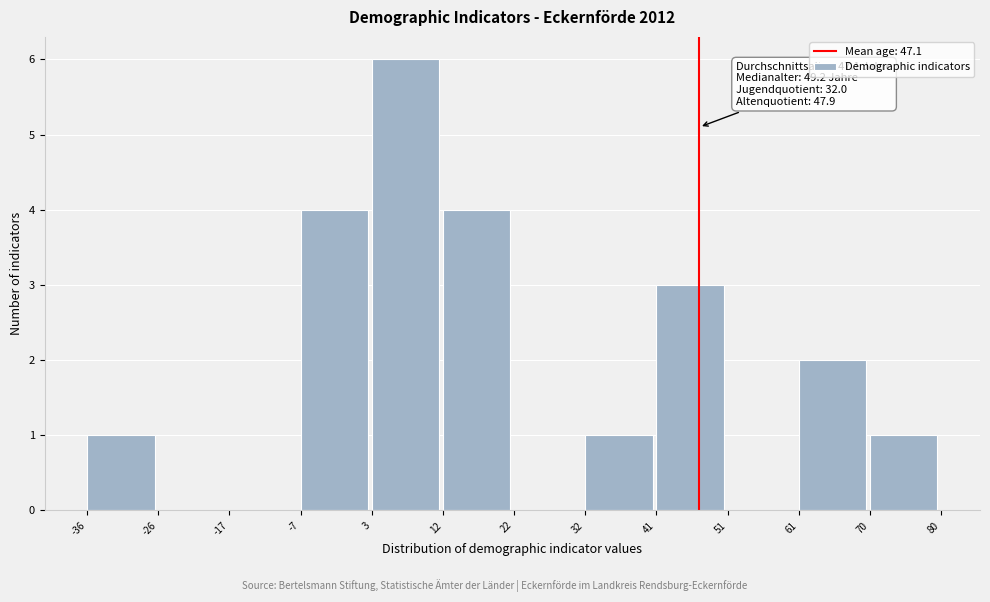

Over which range of the x-axis is the bar tallest?

3 to 12